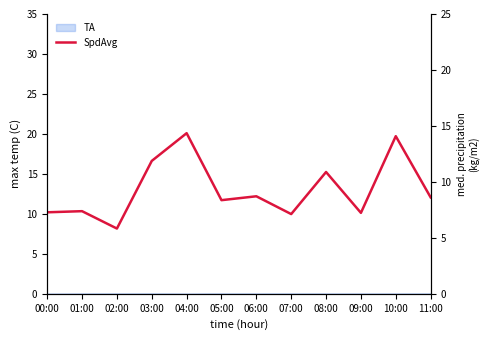

Where is the first local maximum?

01:00